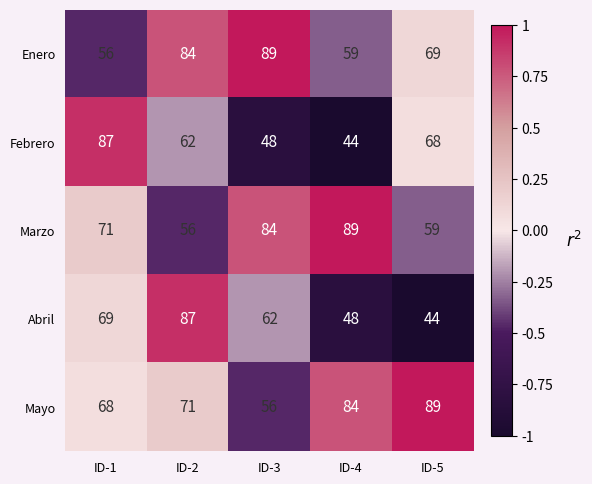

What is the average value of the Marzo series?

72